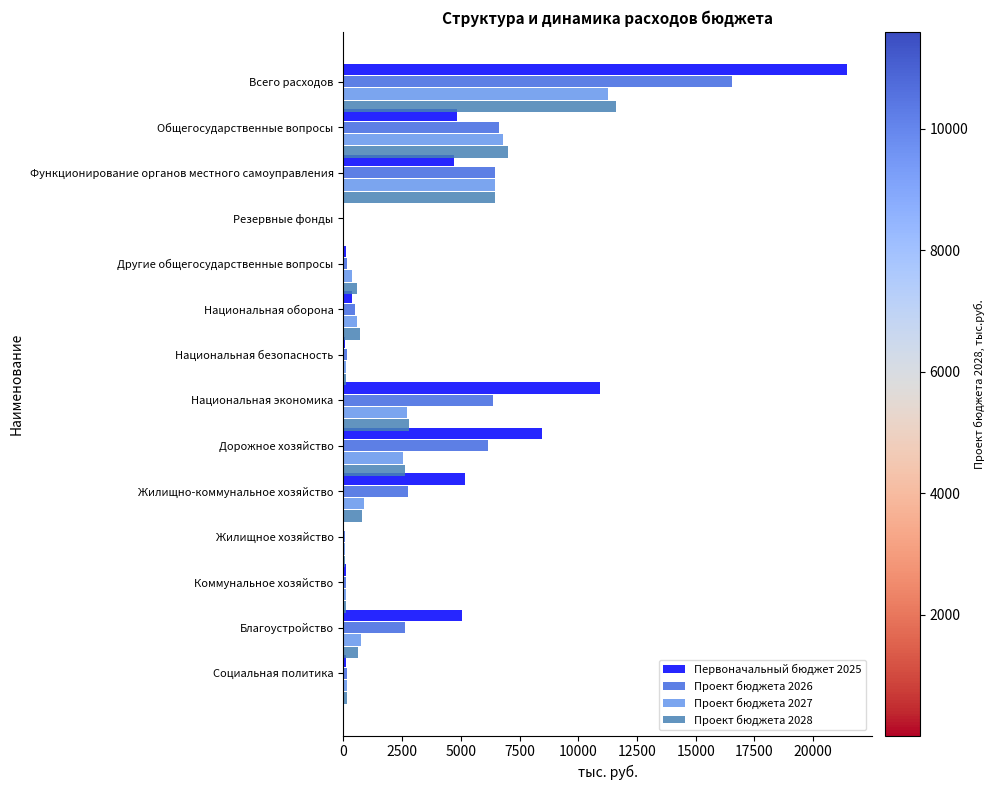

Which series has the largest range (max minus min)?

Первоначальный бюджет 2025